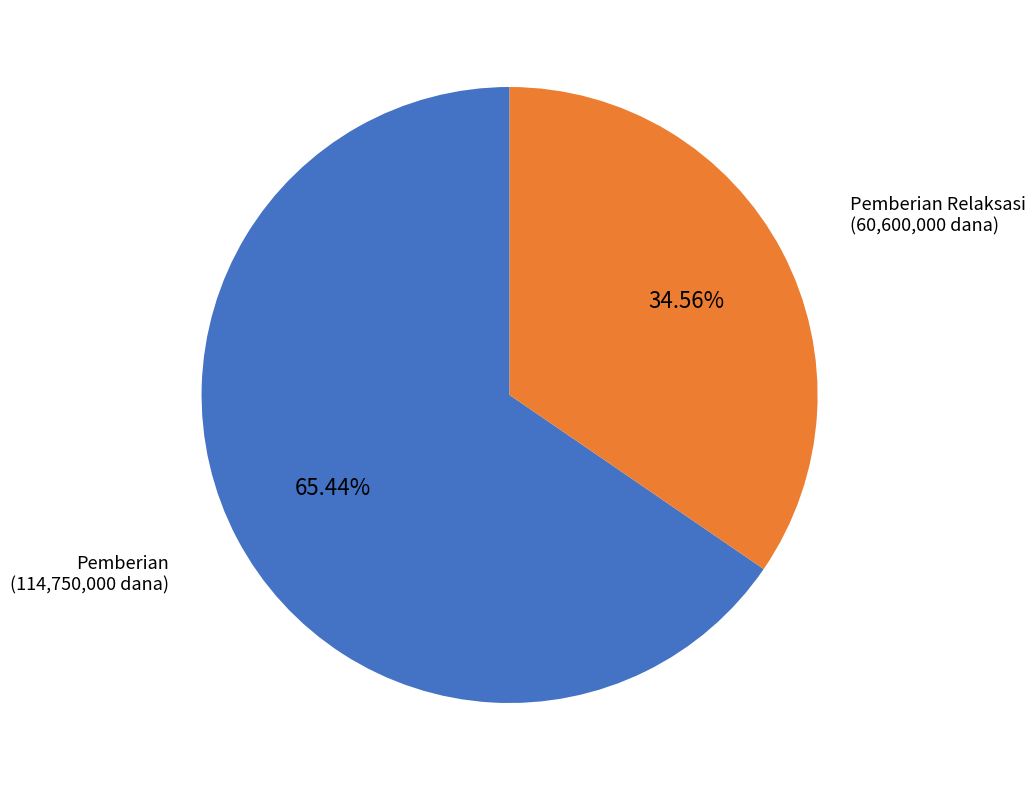

Approximately how many times larger is the value at Pemberian compared to Pemberian Relaksasi?

1.9